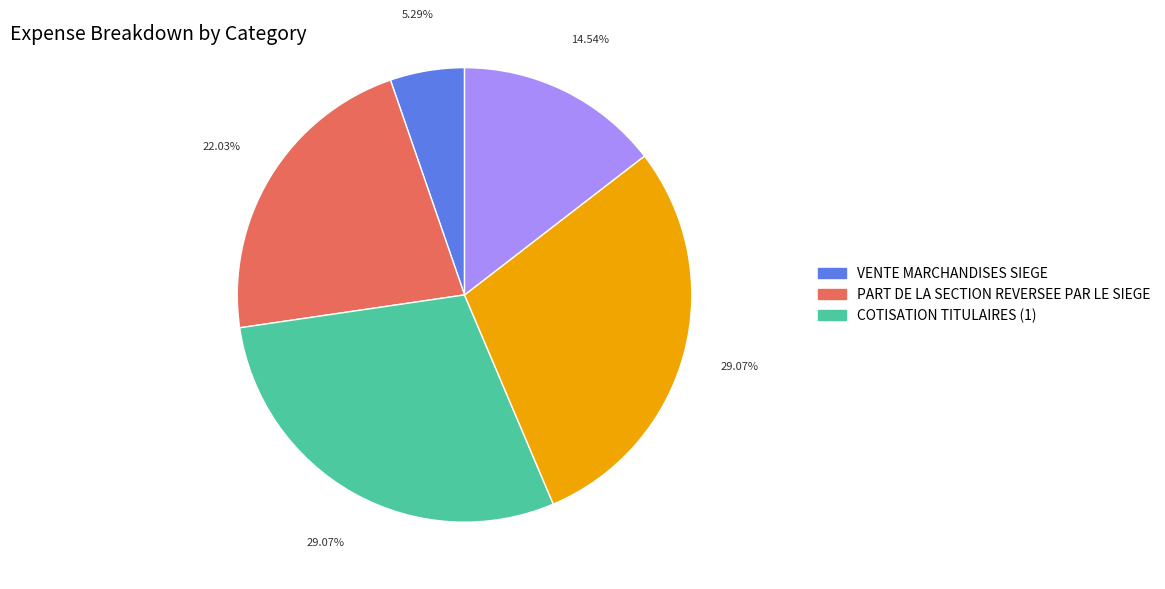

Is there any slice that represents more than half of the pie?

No